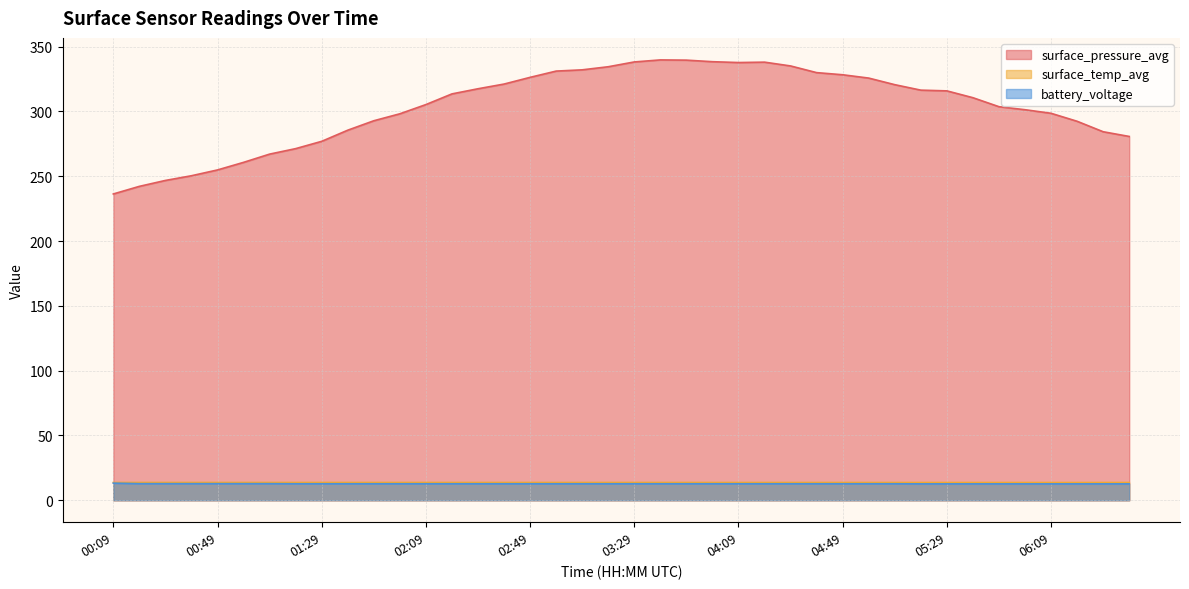

Count the surface_temp_avg values in the range 13 to 14.

40